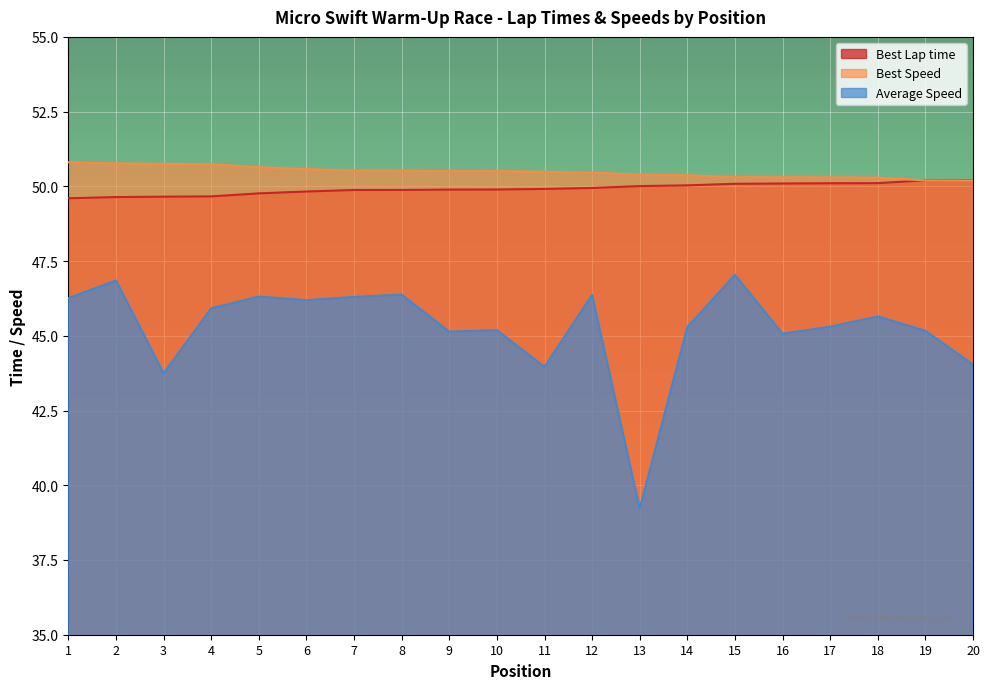

Does the chart display data point markers on the line(s)?

No